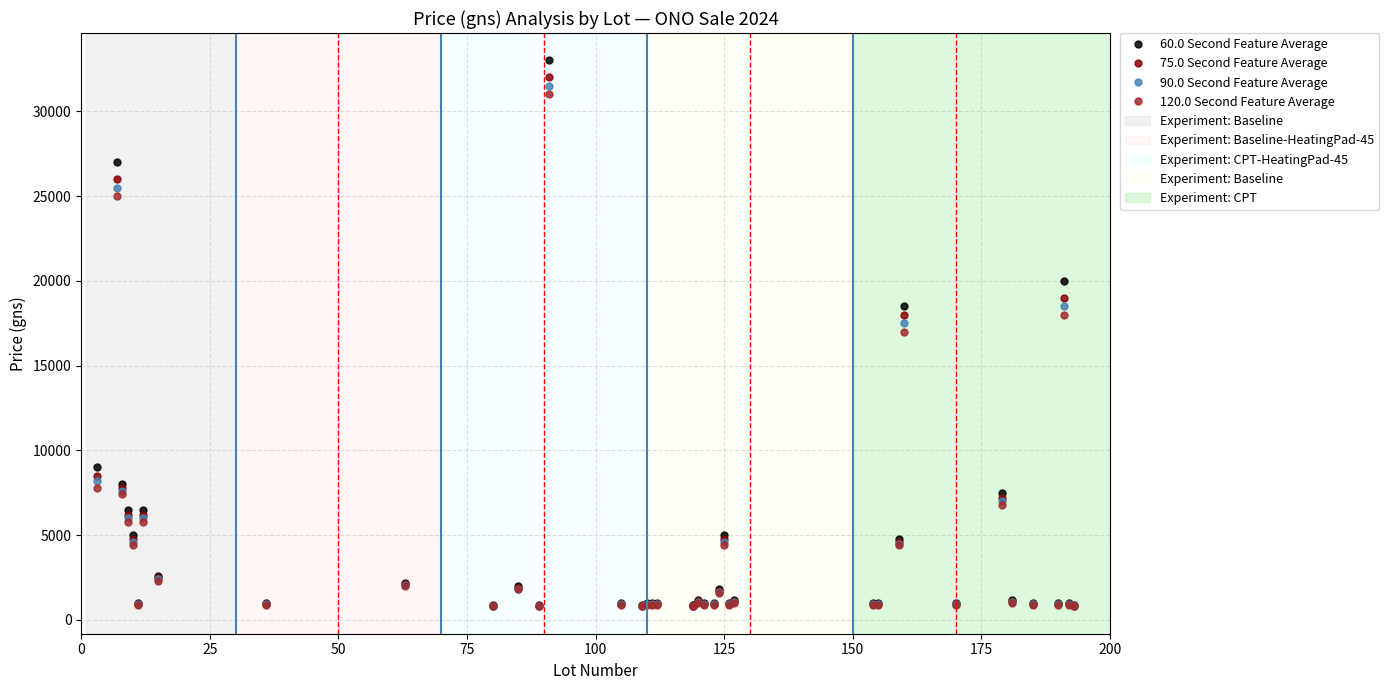

What is the value of the 90.0 Second Feature Average point at the 1st from the left?

8200